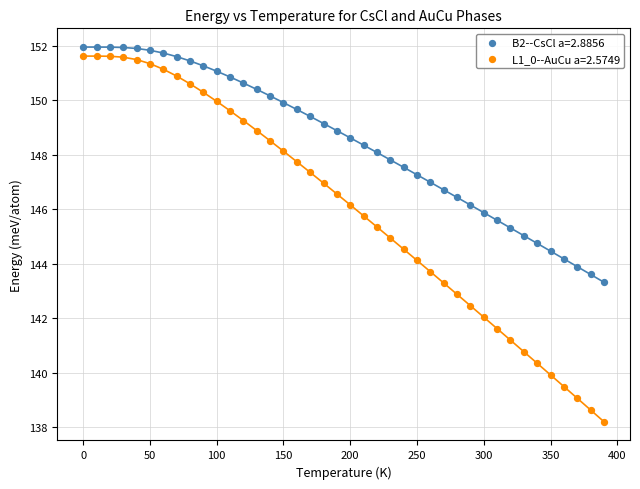

What is the X range (max minus min) for the scatter plot?

390.0